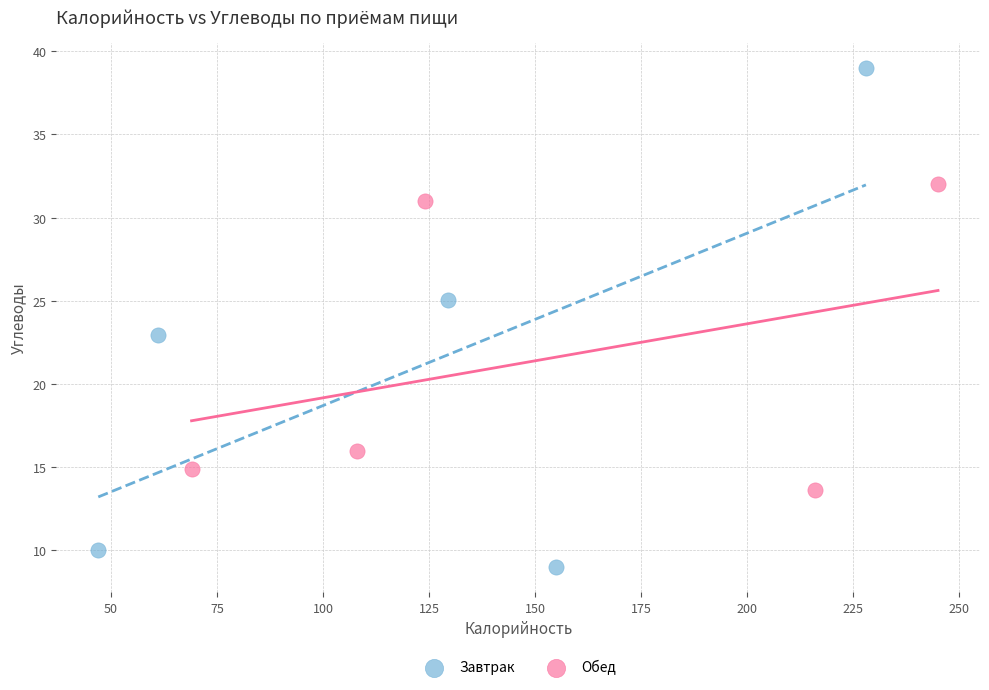

Which series reaches the minimum Y coordinate?

Завтрак